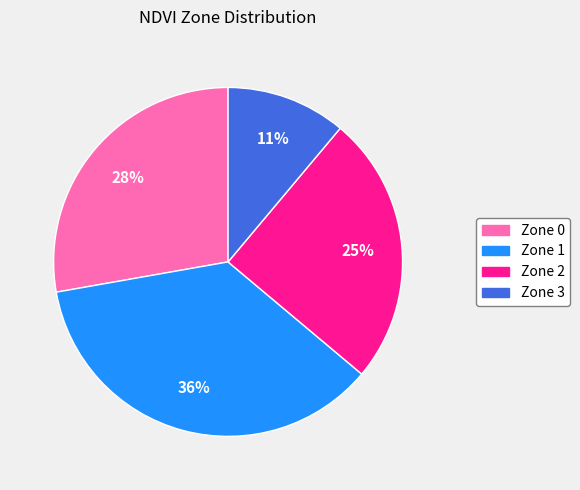

Which has a higher value, Zone 0 or Zone 1?

Zone 1